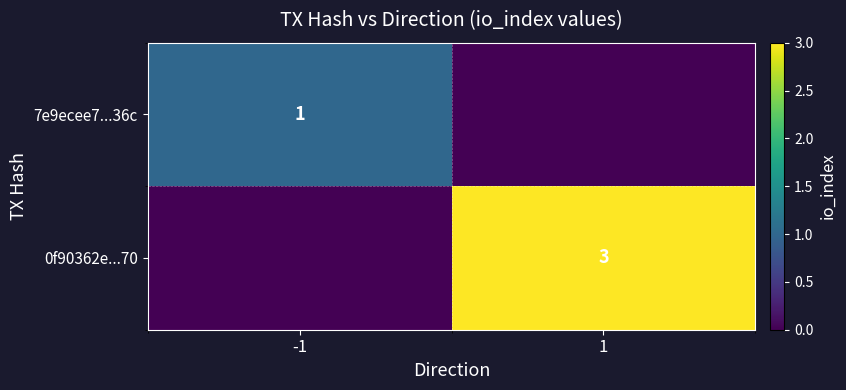

The 0f90362e...70 series shows 1 at 1. True or false?

False